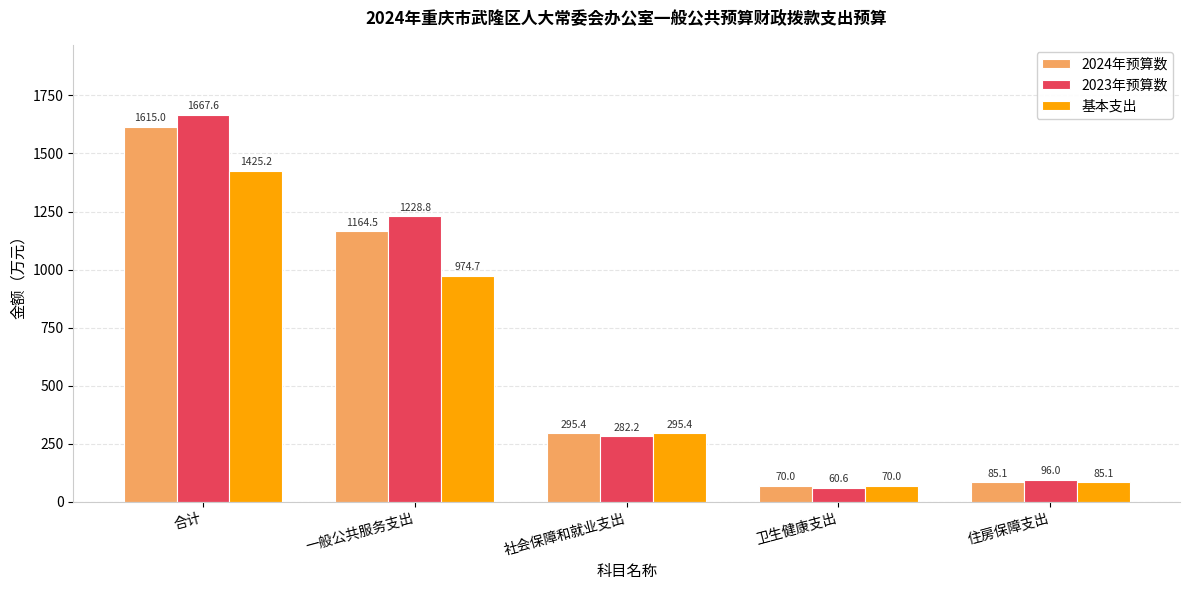

What is the difference between the highest and lowest values at 合计?

242.5